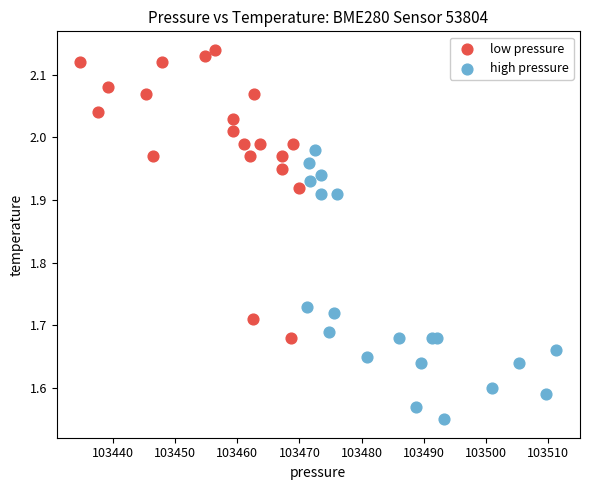

Which series reaches the maximum Y coordinate?

low pressure